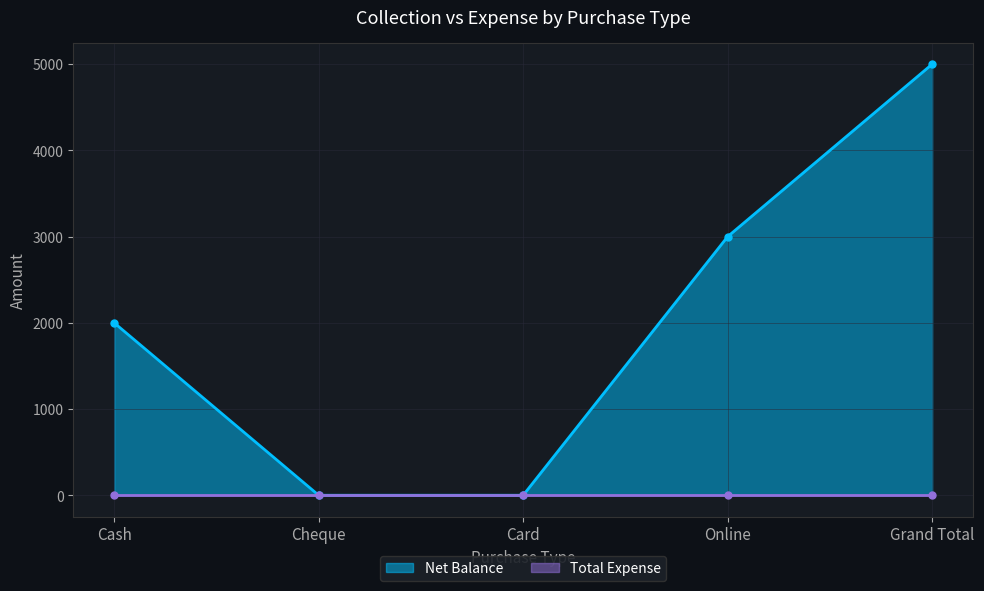

Count the values in the range 0 to 3000.

4